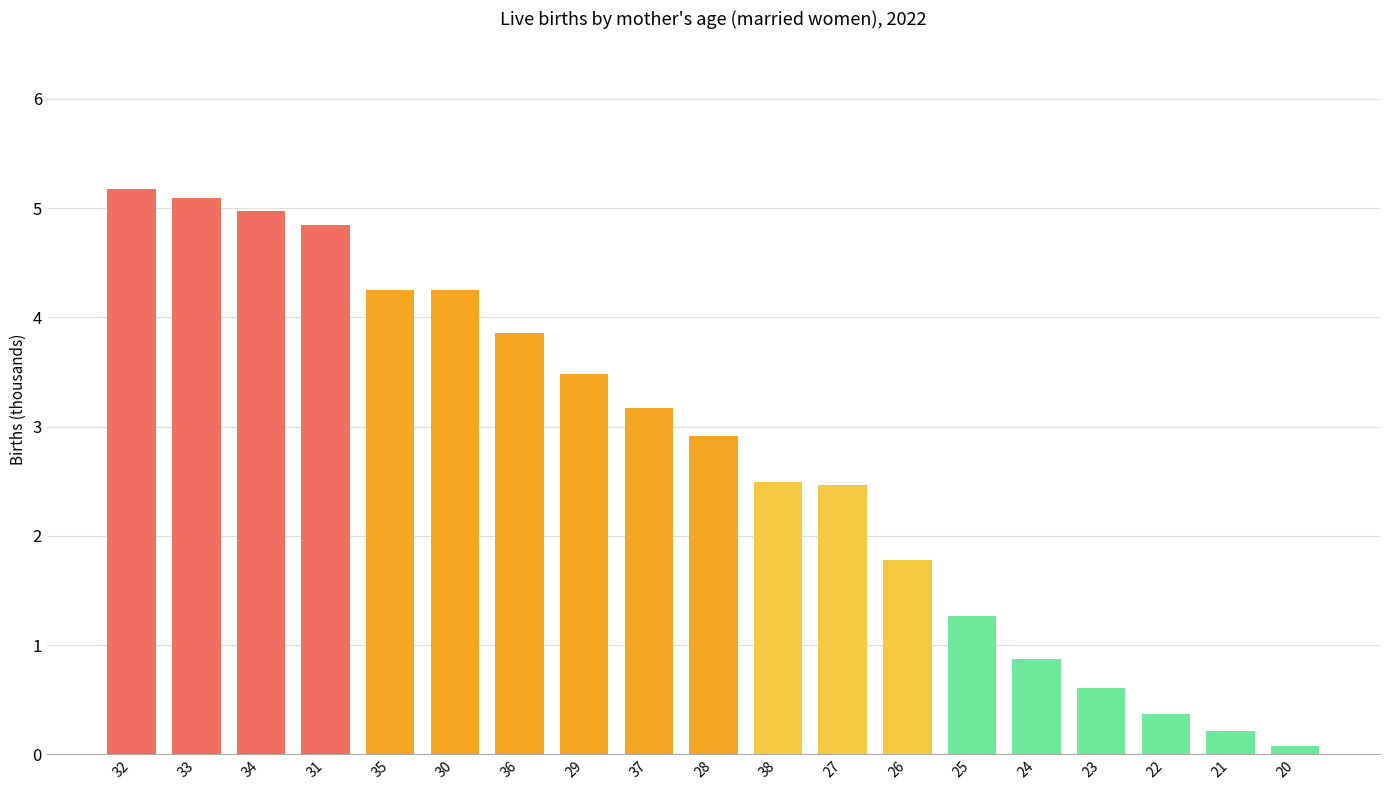

Does the chart contain any negative values?

No